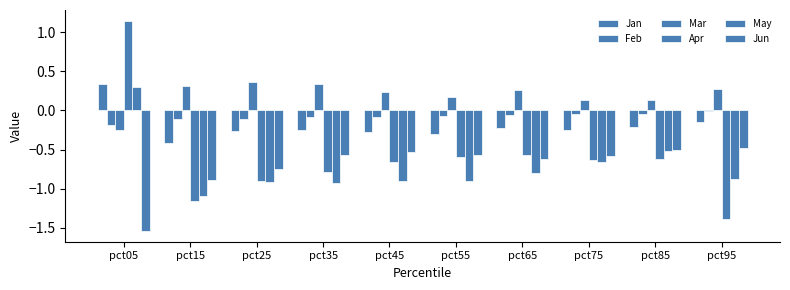

How many positive values does the Mar series have?

9